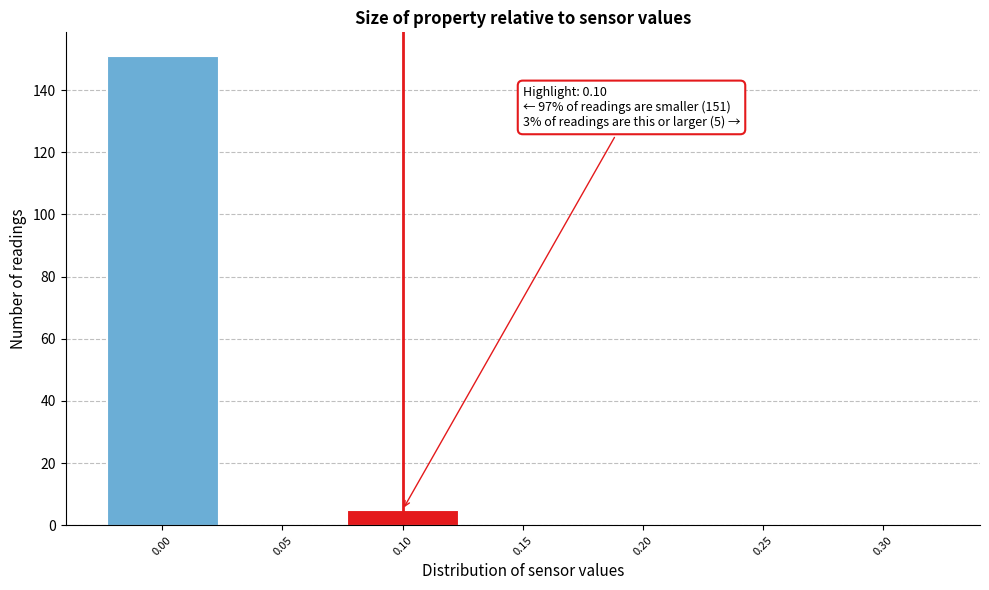

Over which range of the x-axis is the bar tallest?

-0.025 to 0.025